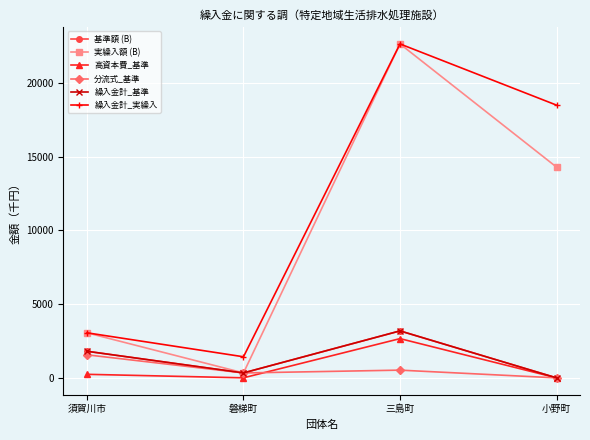

Does the chart have visible grid lines?

Yes